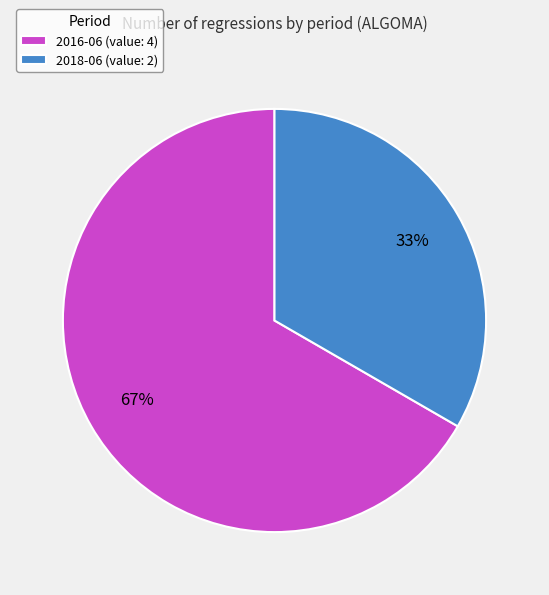

Is 2016-06 the majority of the pie?

Yes